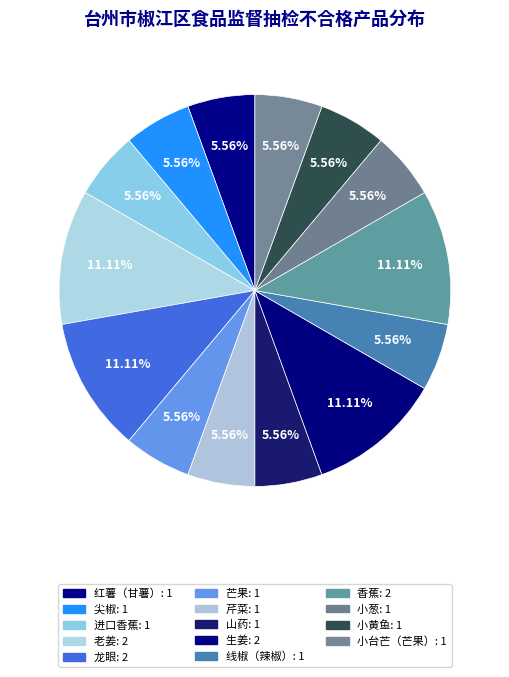

Rank the categories by value from lowest to highest.

红薯（甘薯）, 尖椒, 进口香蕉, 芒果, 芹菜, 山药, 线椒（辣椒）, 小葱, 小黄鱼, 小台芒（芒果）, 老姜, 龙眼, 生姜, 香蕉